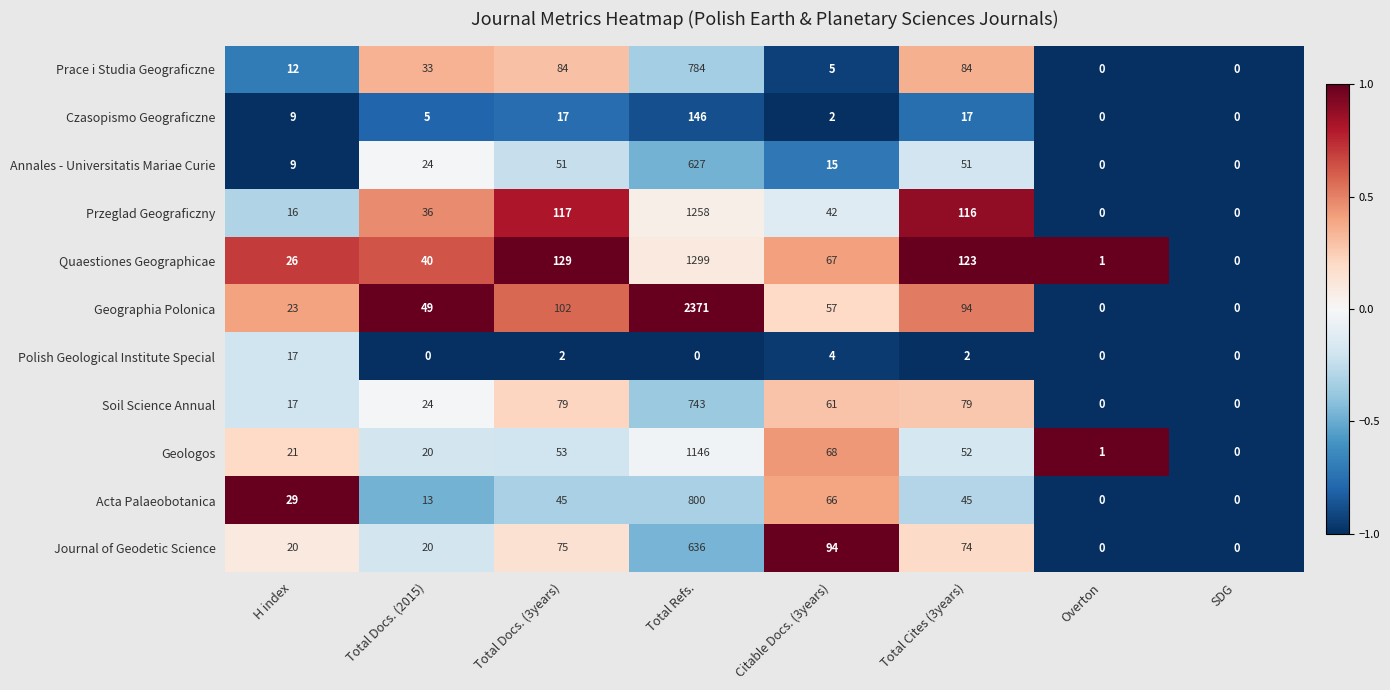

Read the Quaestiones Geographicae value at H index, to the nearest 50.

50